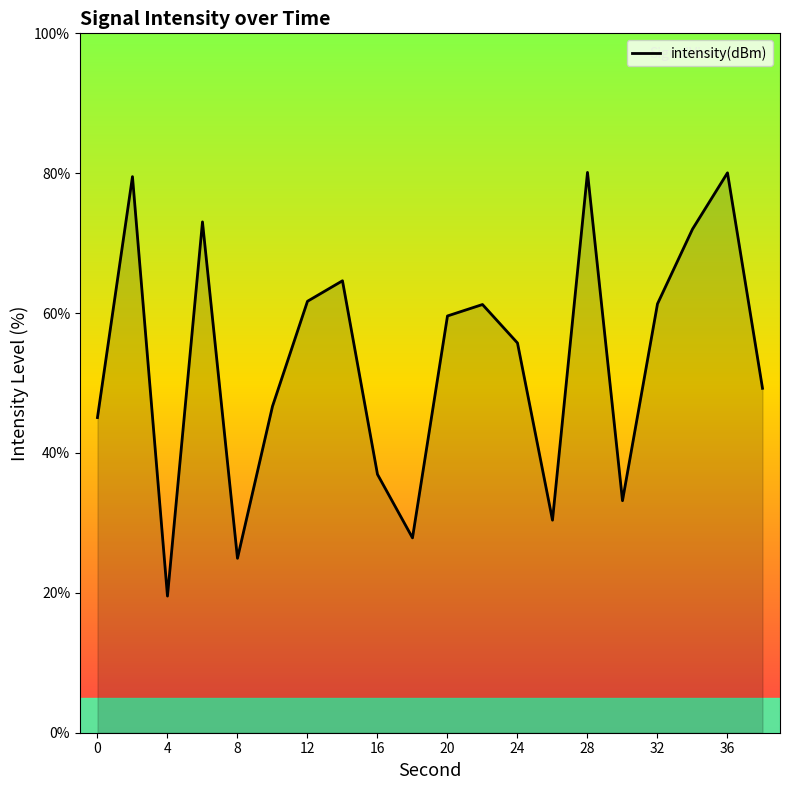

What is the greatest value displayed?

80.1